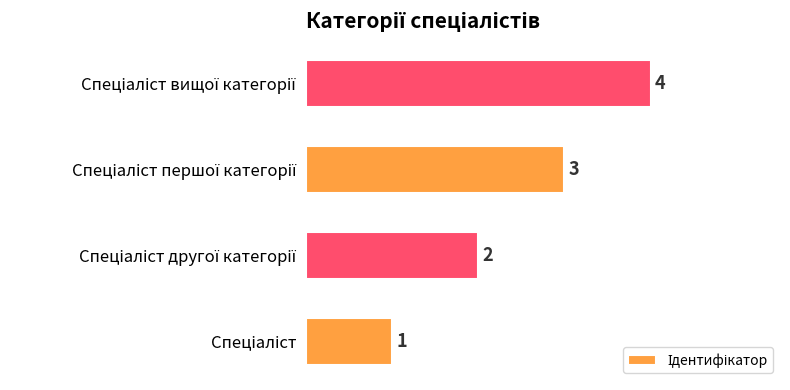

What is the difference between the maximum and minimum values?

3